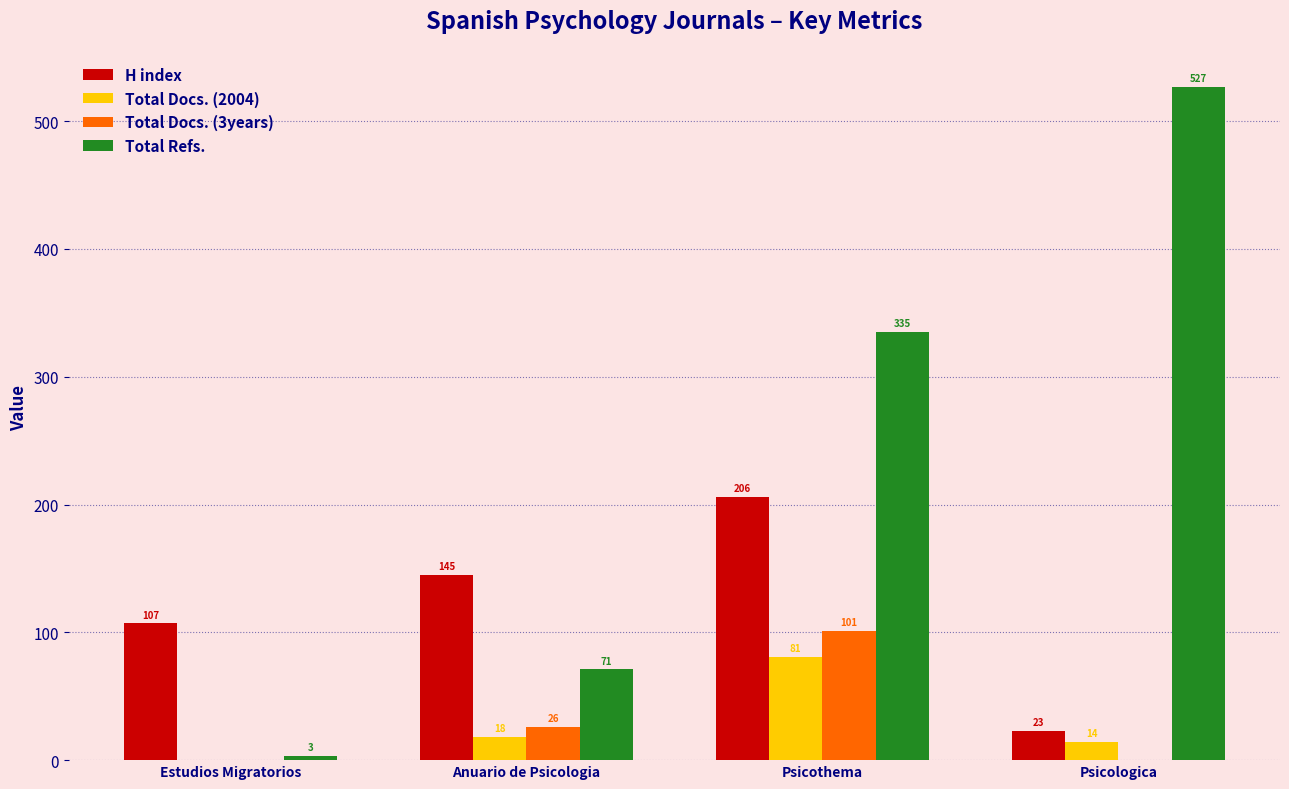

Which series has the largest total across all categories?

Total Refs.